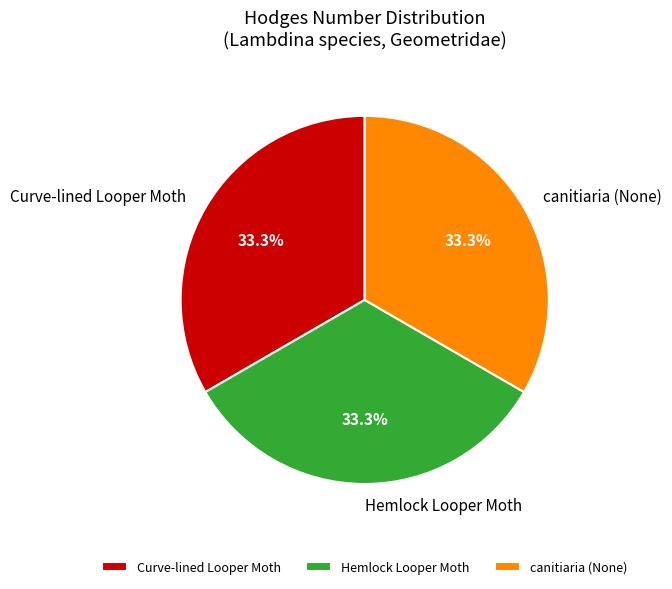

To the nearest percent, what portion does Hemlock Looper Moth represent?

33%